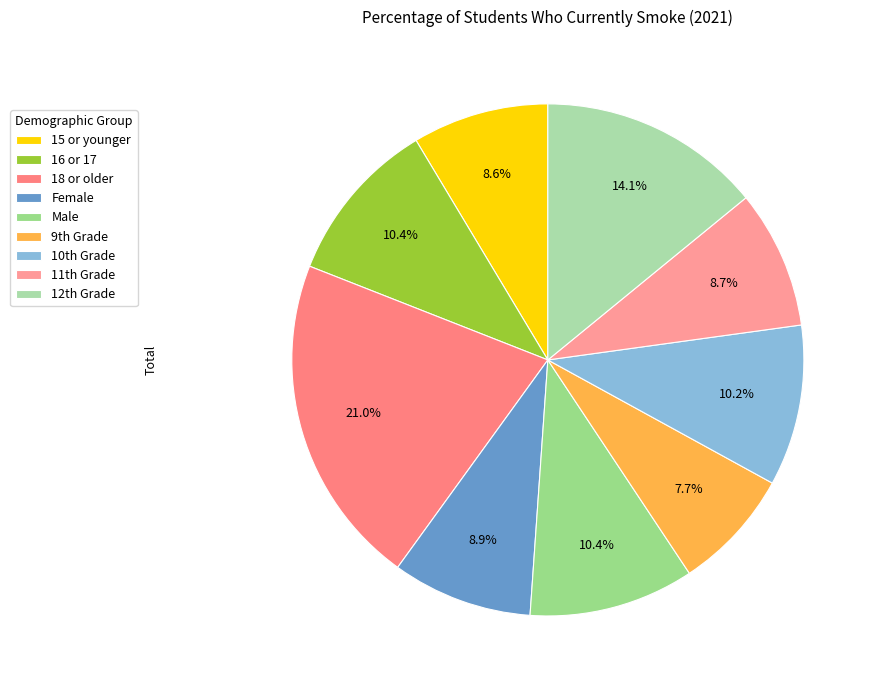

How many segments does this pie chart have?

9